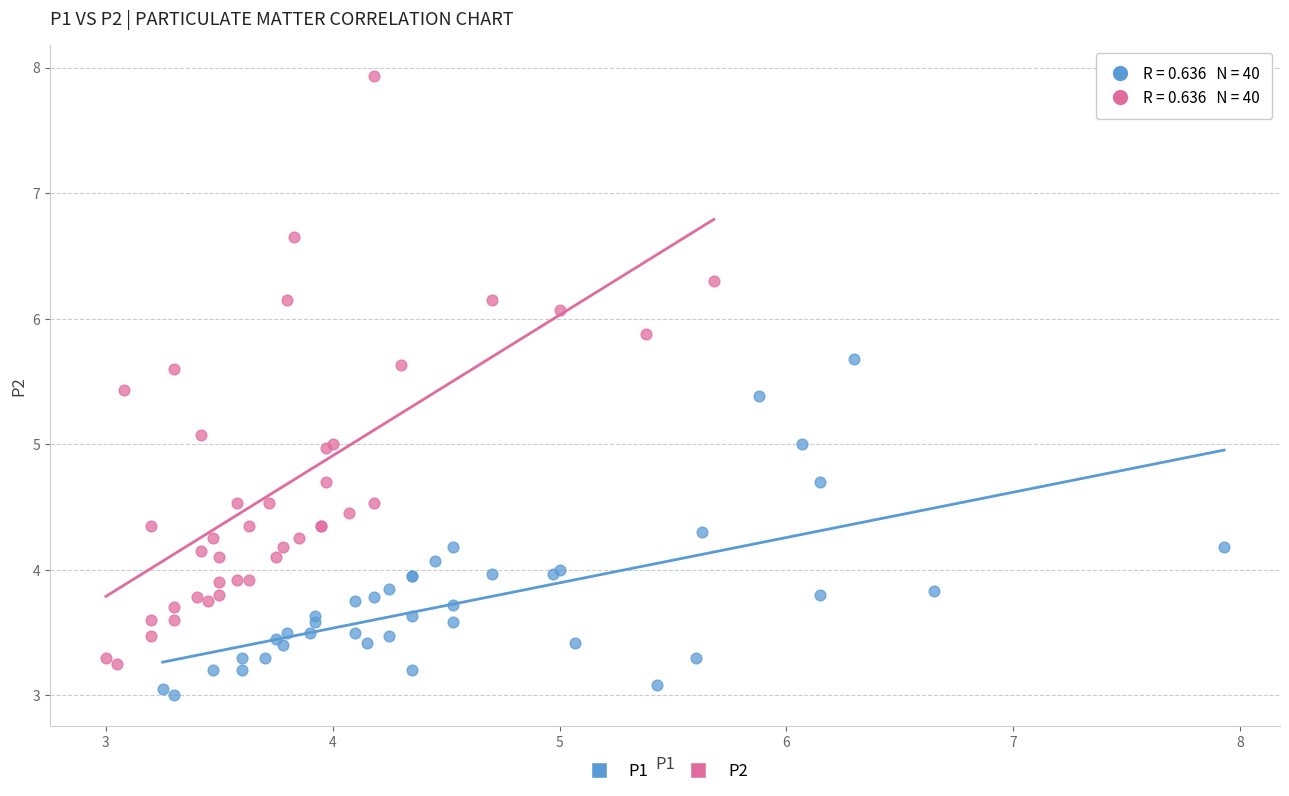

Which series reaches the maximum Y coordinate?

P2